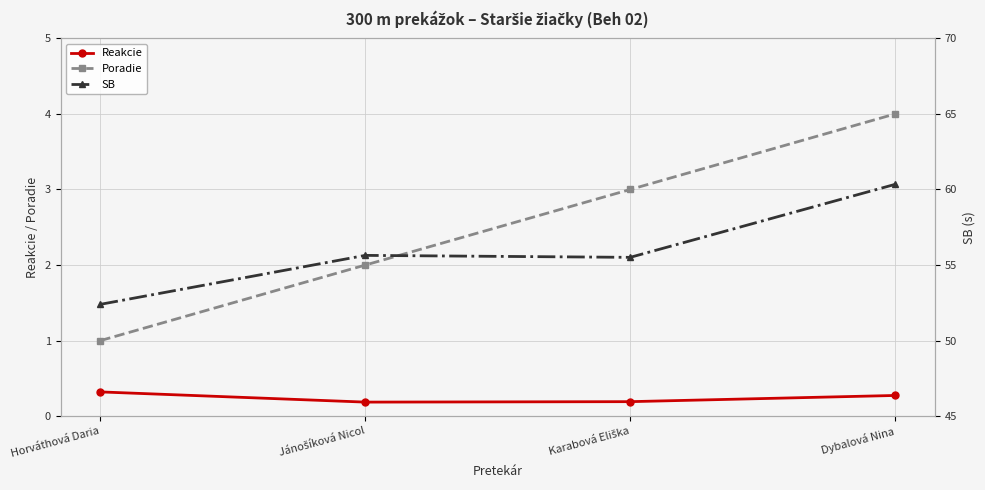

The value of Reakcie at Jánošíková Nicol is 0.1. True or false?

False